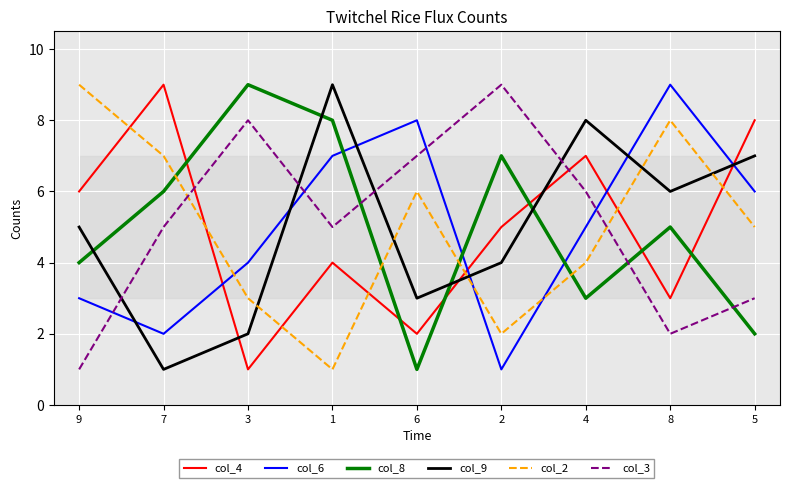

What are all the series names shown in the legend?

col_4, col_6, col_8, col_9, col_2, col_3